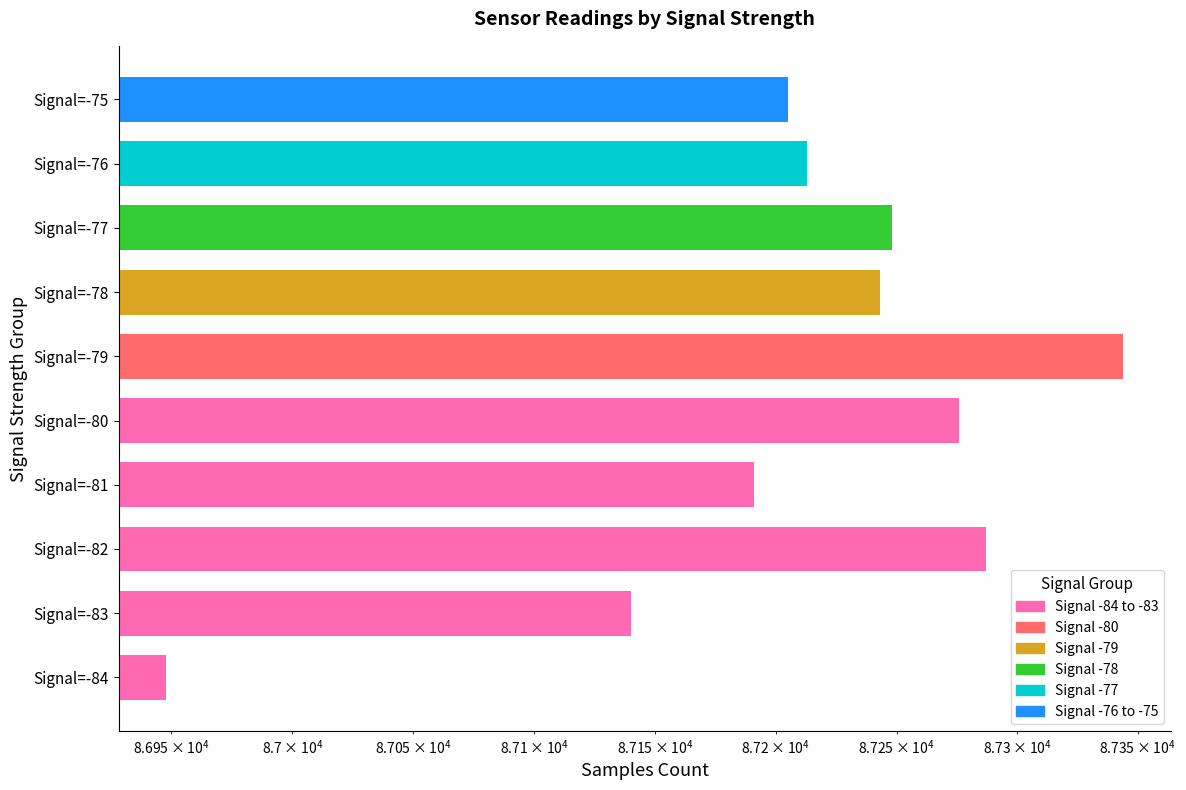

What is the difference between the values at Signal=-79 and Signal=-76?

131